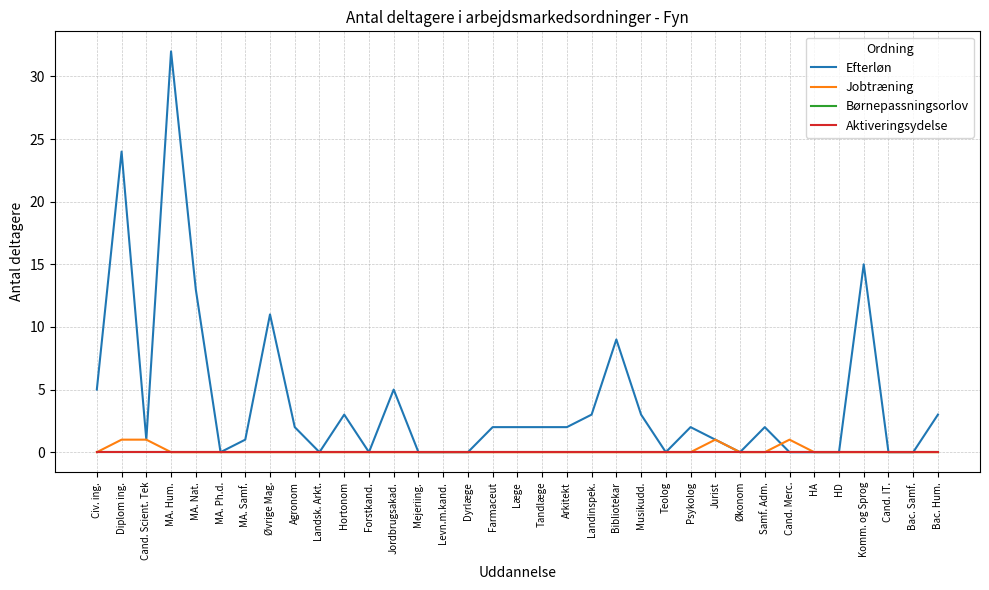

List the series in order of their peak value, highest first.

Efterløn, Jobtræning, Børnepassningsorlov, Aktiveringsydelse